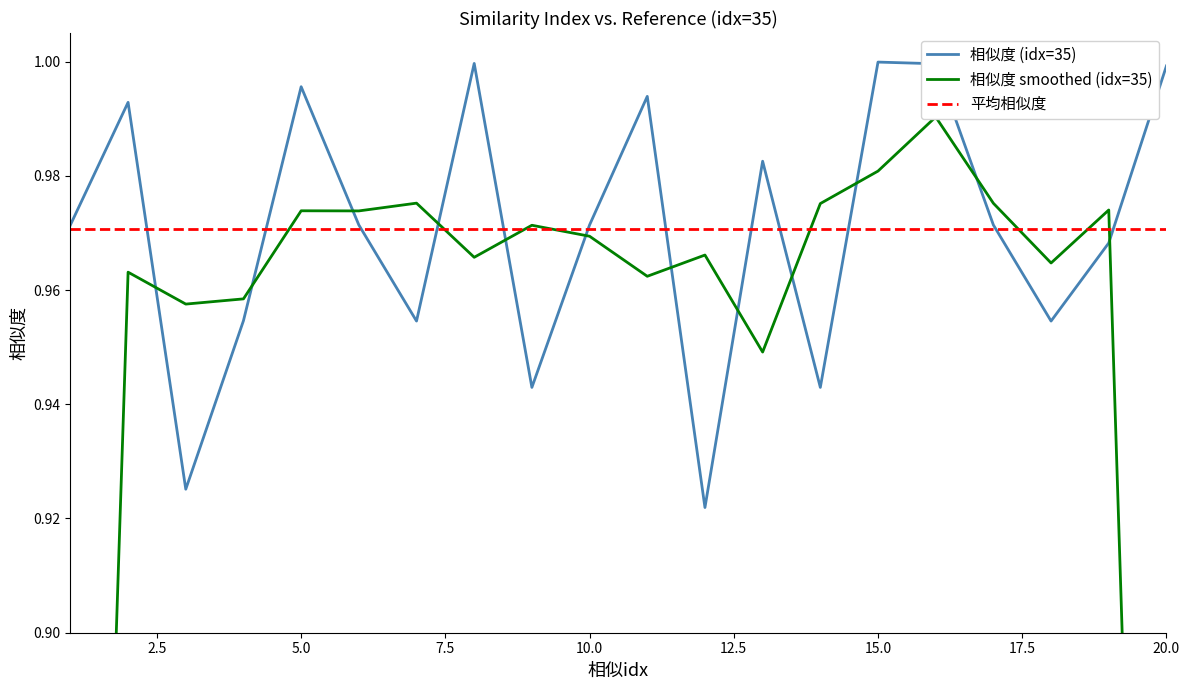

What are all the series names shown in the legend?

相似度 (idx=35), 相似度 smoothed (idx=35), 平均相似度